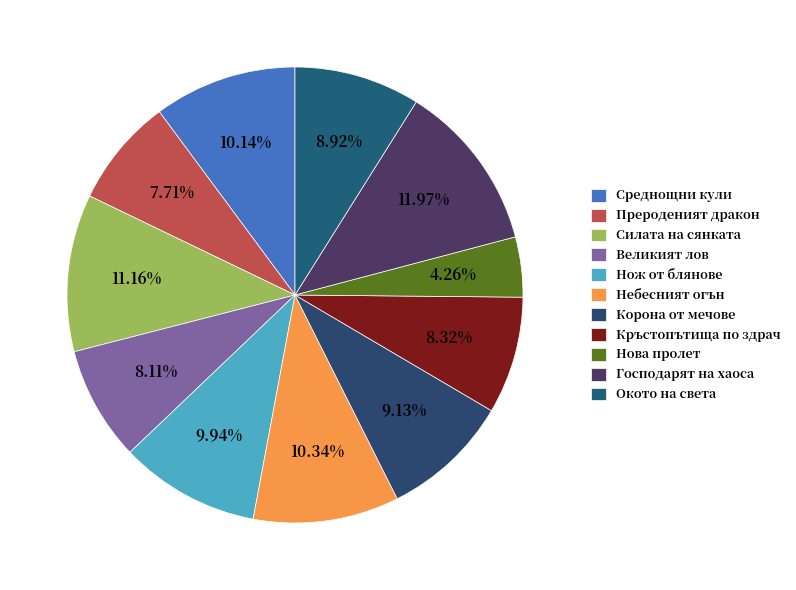

To the nearest percent, what is the difference between the Великият лов and Окото на света slice percentages?

1%